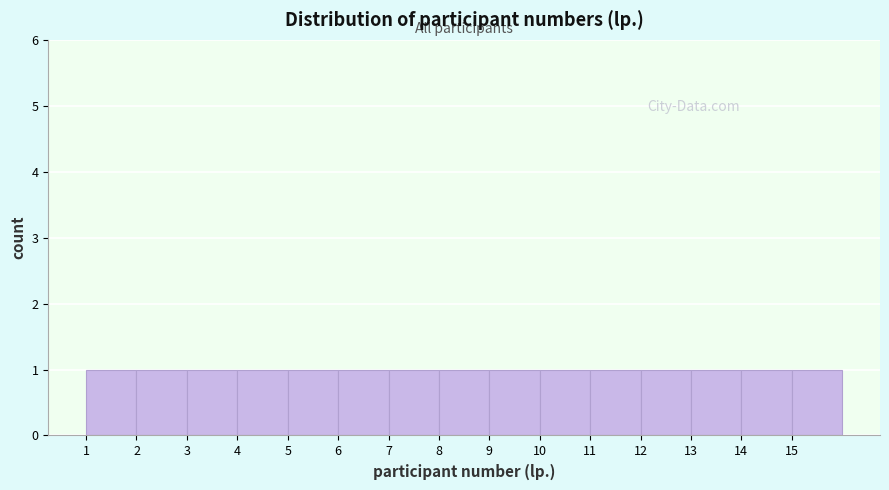

How tall is the bar that spans 5 to 6 on the x-axis? The values are not printed on the chart, so give them approximately, as read against the axis.

1